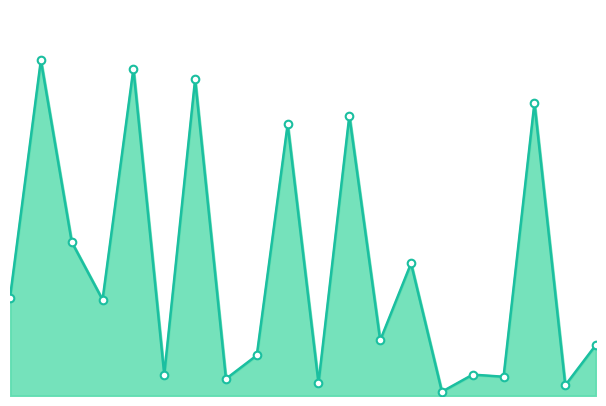

Is this an area chart (filled region under the line)?

Yes